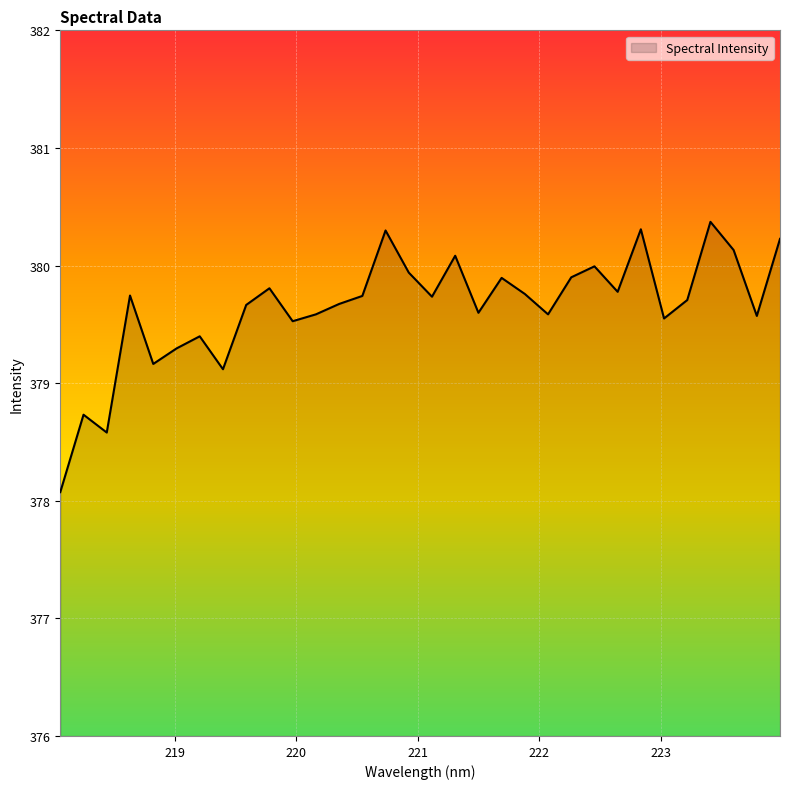

What is the minimum value shown in the chart?

378.1